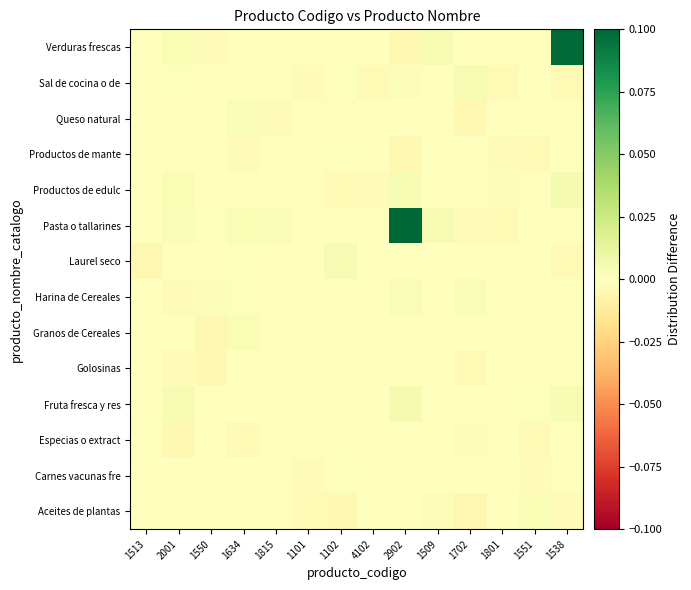

Count the number of data series in this chart.

14